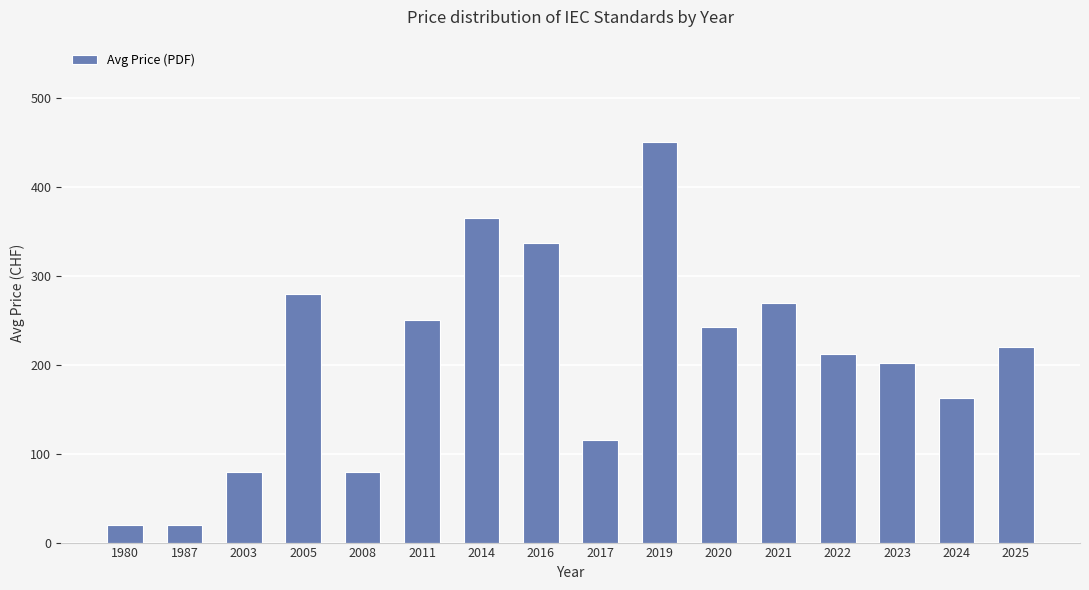

What is the value of the 13th bar from the left?

212.5